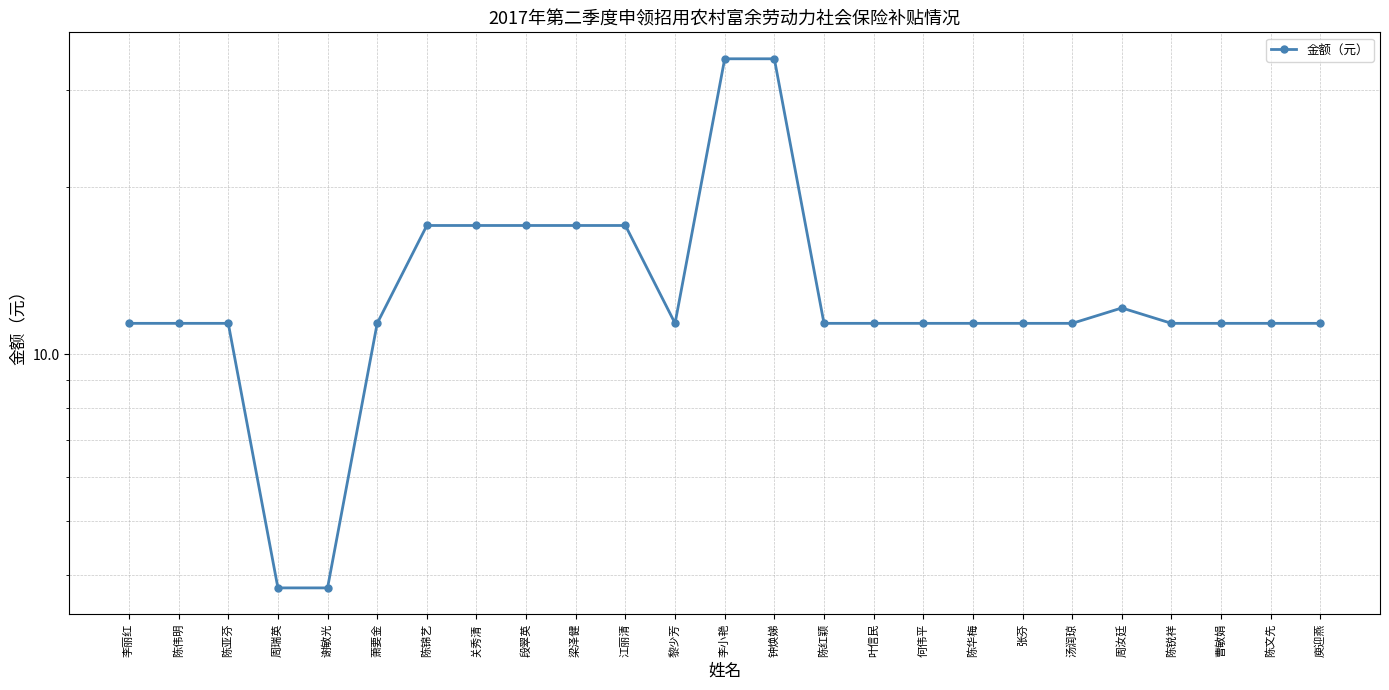

What is the sum of all values?

343.8